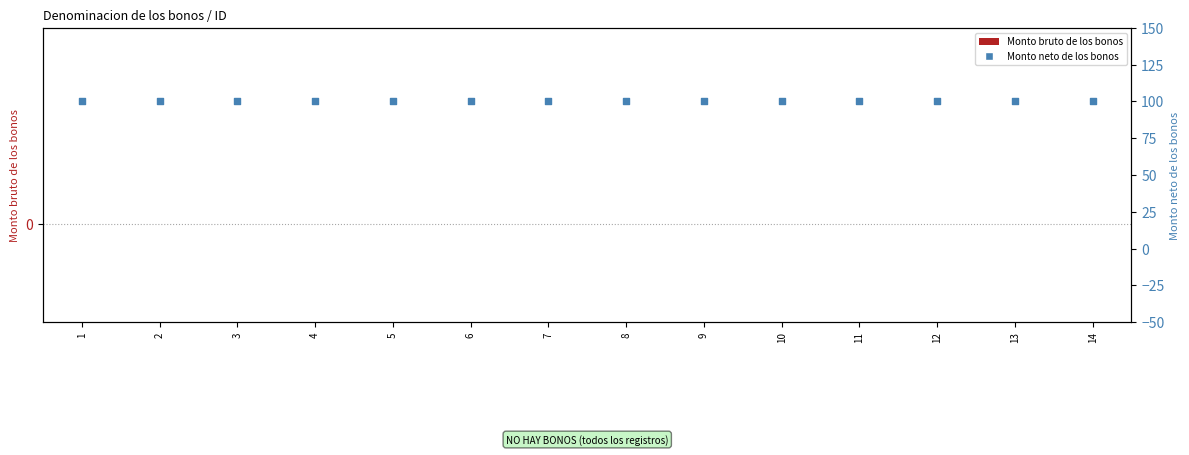

What is the total value across all series at 6?

100